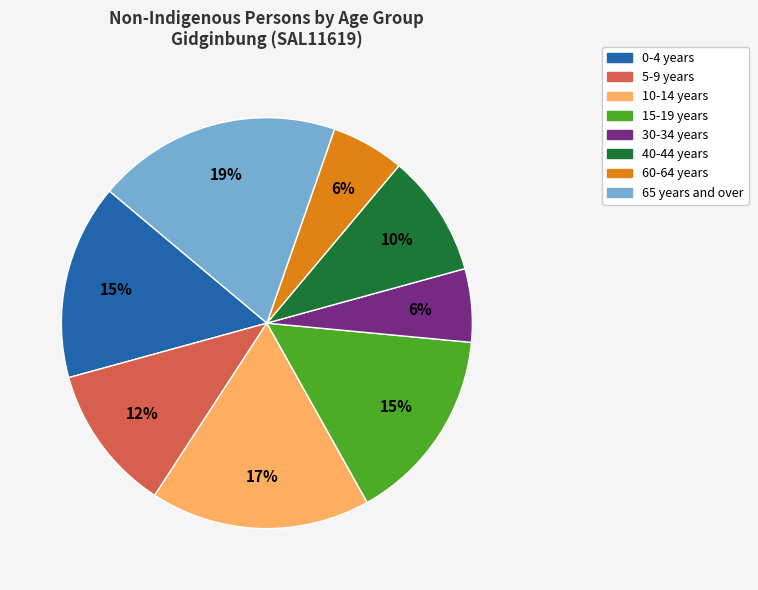

Does any single category account for the majority?

No